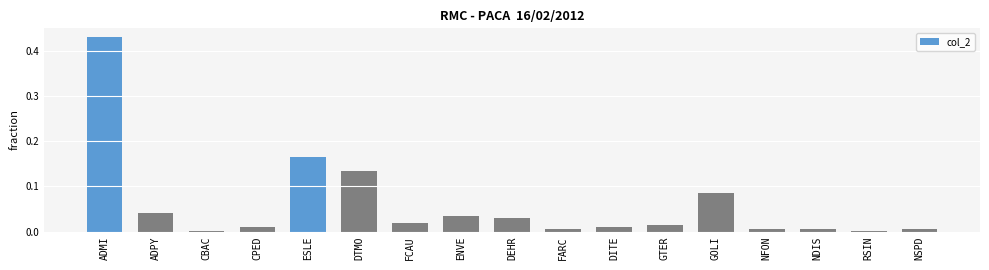

Between ENVE and GOLI, which is larger?

GOLI